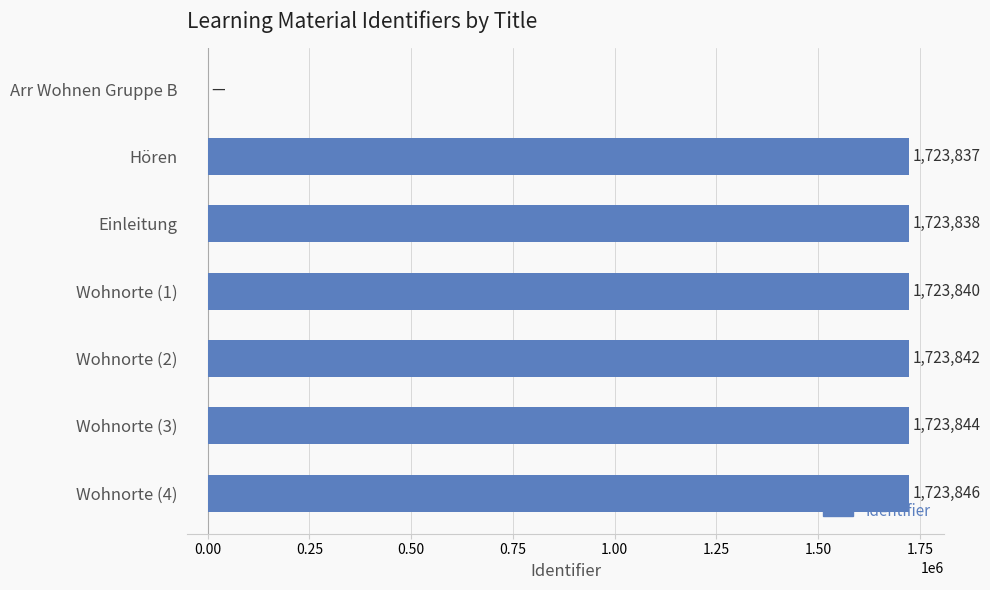

Reading bottom to top, extract all data points from this chart.

Wohnorte (4)=1723846	Wohnorte (3)=1723844	Wohnorte (2)=1723842	Wohnorte (1)=1723840	Einleitung=1723838	Hören=1723837	Arr Wohnen Gruppe B=0